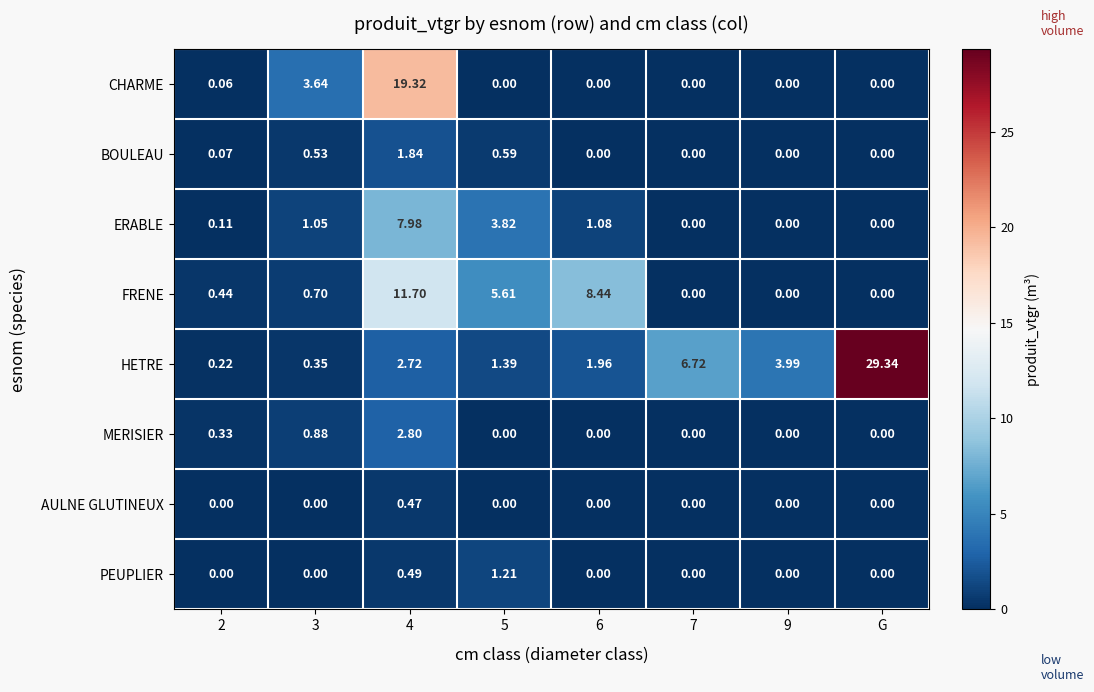

Rank the series by their maximum value, from lowest to highest.

AULNE GLUTINEUX, PEUPLIER, BOULEAU, MERISIER, ERABLE, FRENE, CHARME, HETRE